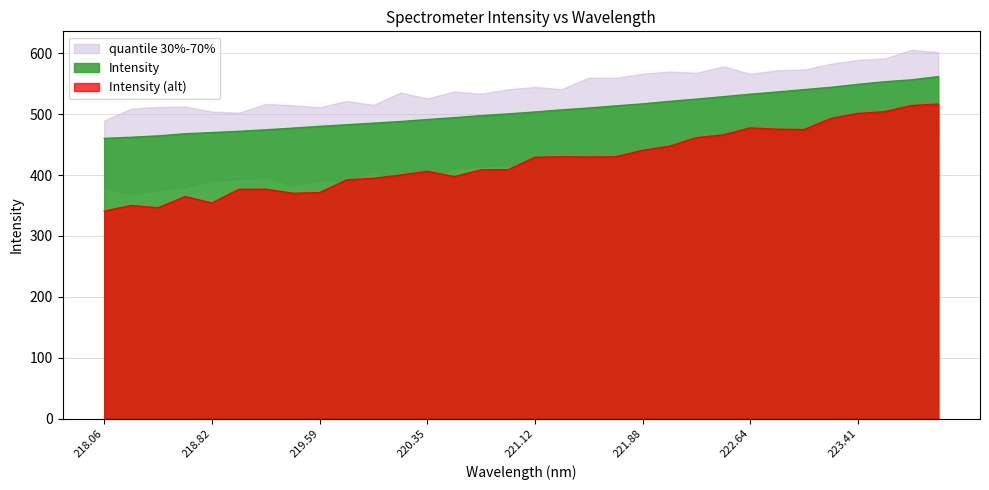

What is the minimum value for Intensity (alt)?

340.8